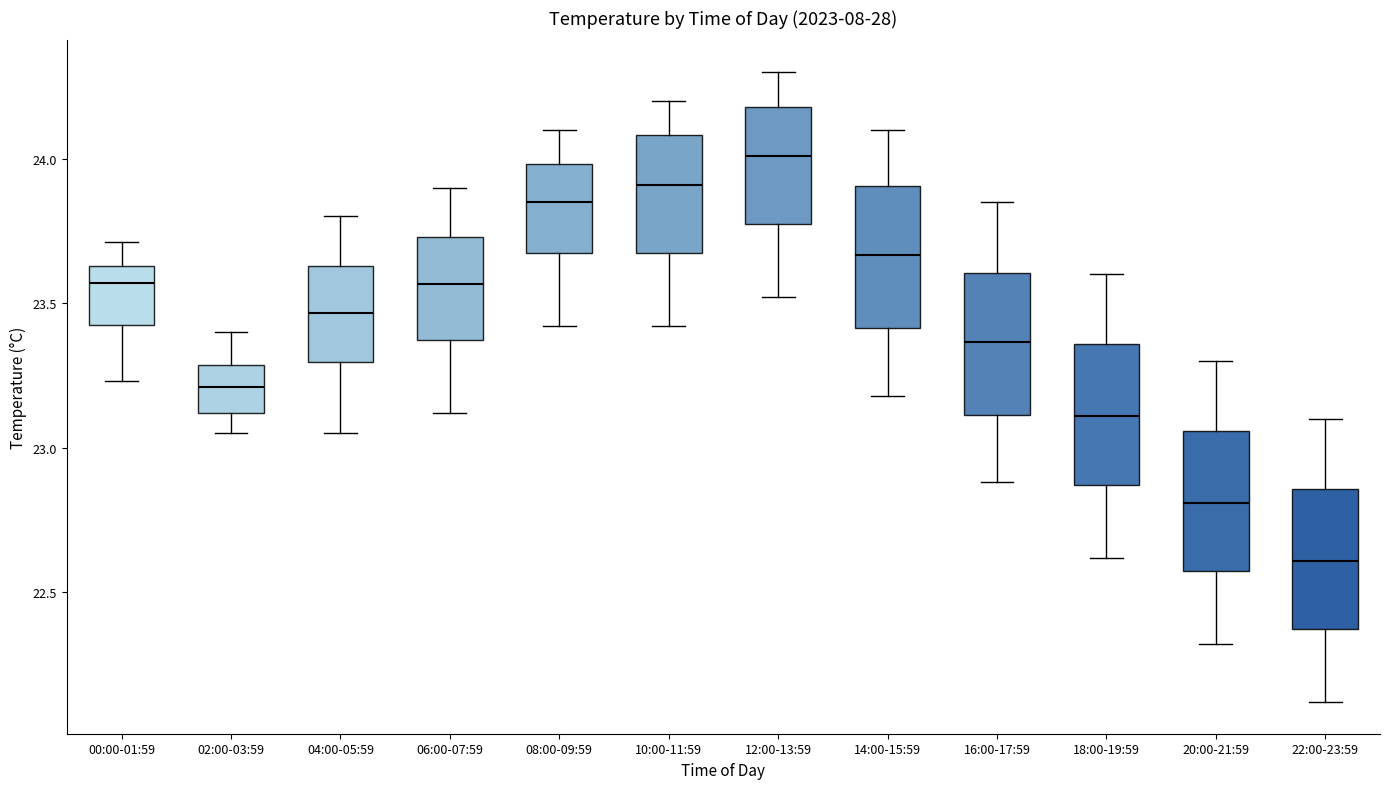

Which box's median line is the lowest?

22:00-23:59